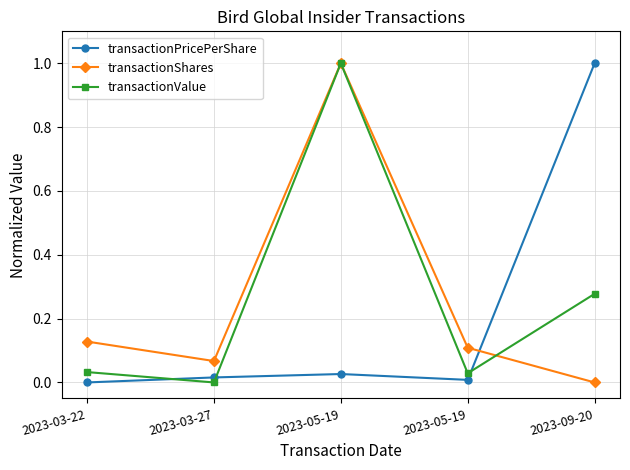

Is this an area chart (filled region under the line)?

No